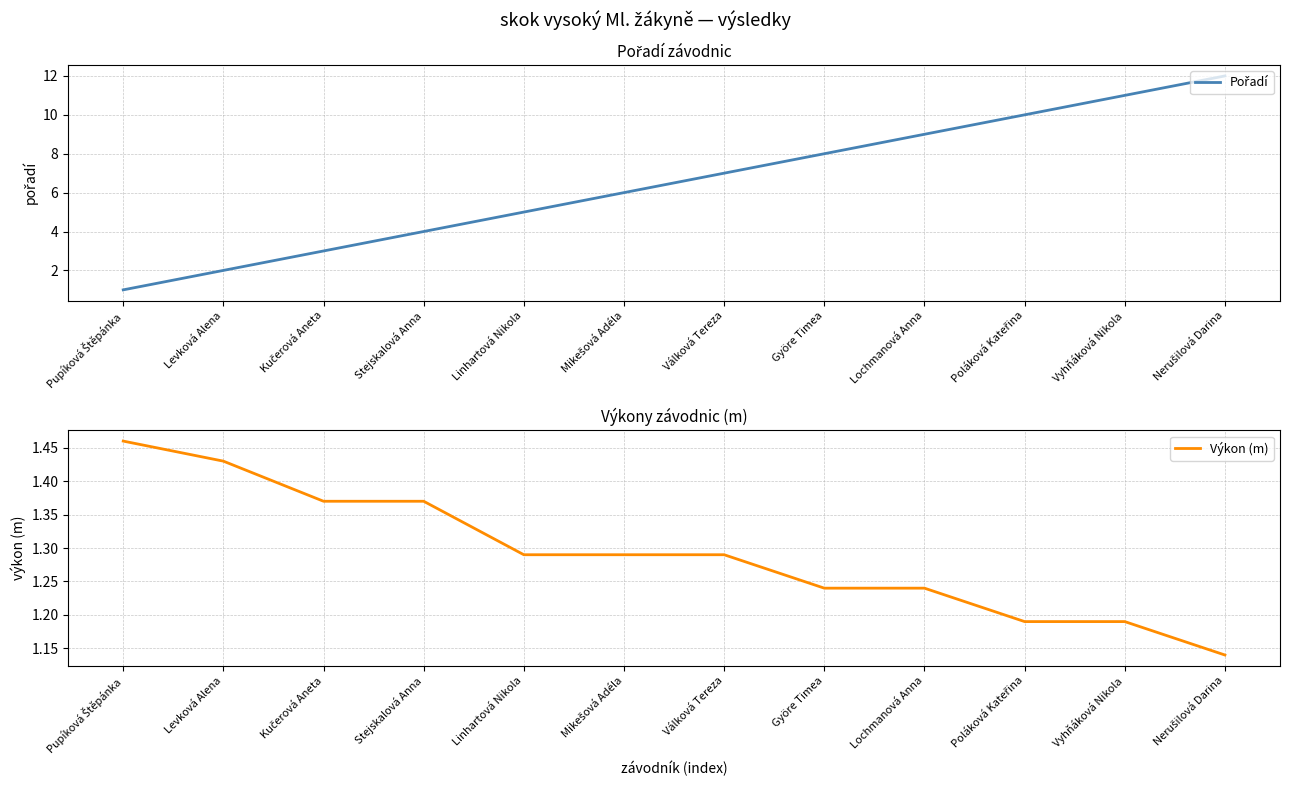

The value of Pořadí at Stejskalová Anna is 2.7. True or false?

False